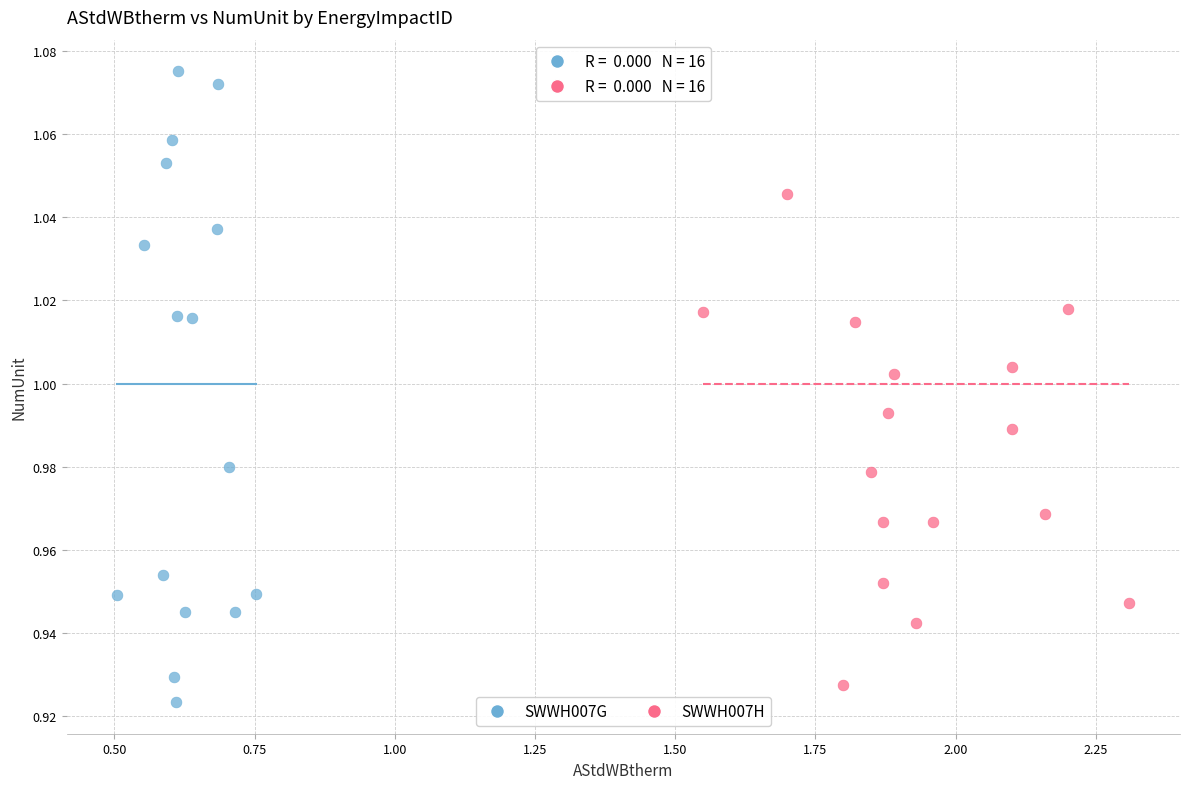

Which series has the widest spread of Y values?

SWWH007G